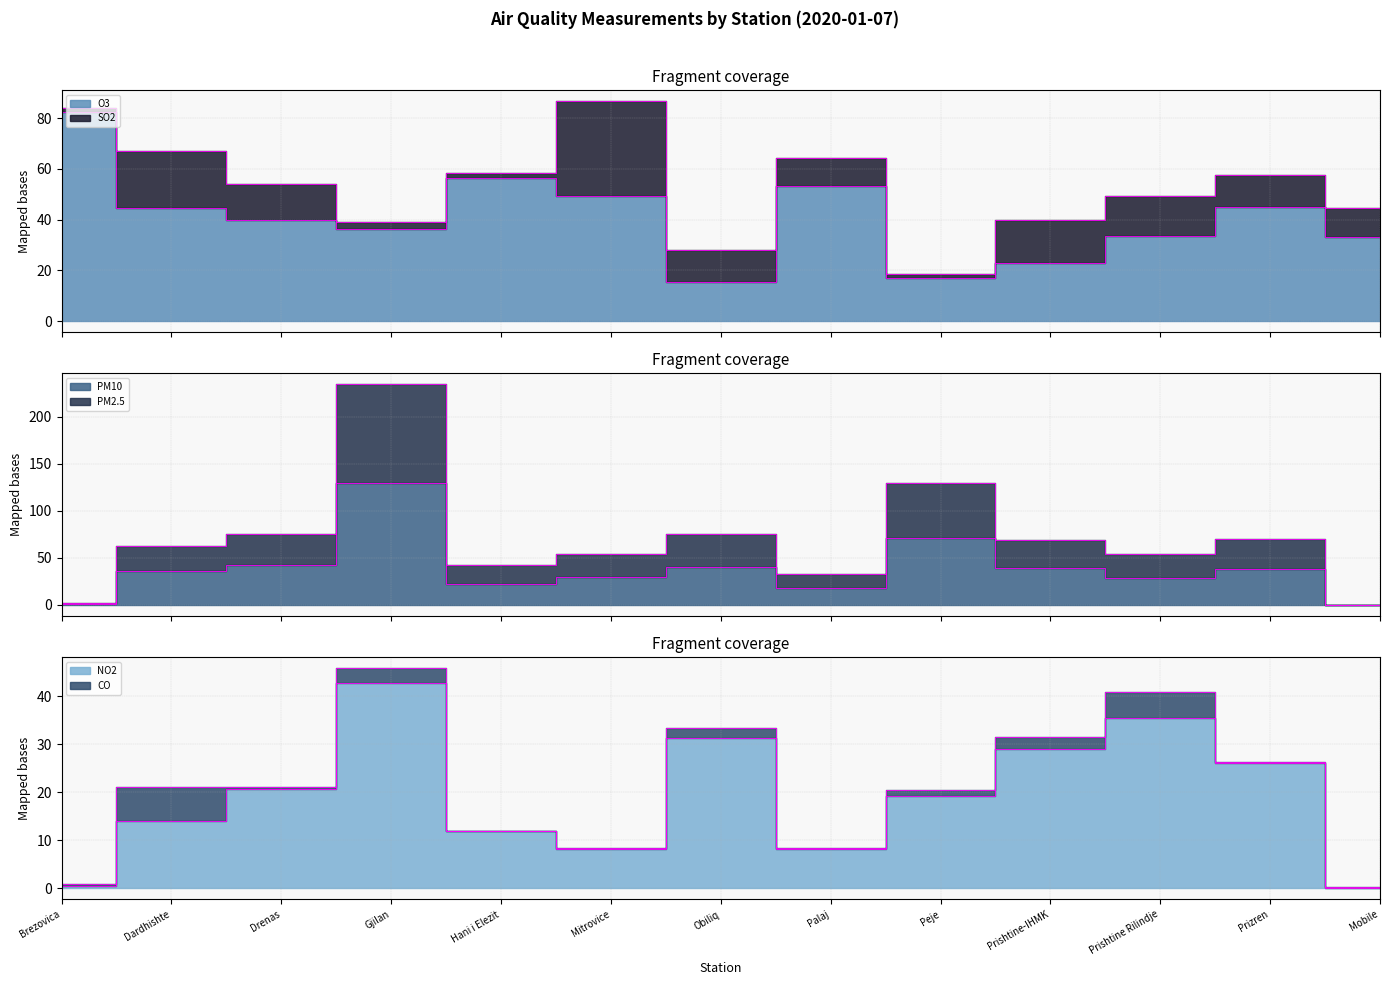

Where is the first local maximum for PM2.5?

Gjilan